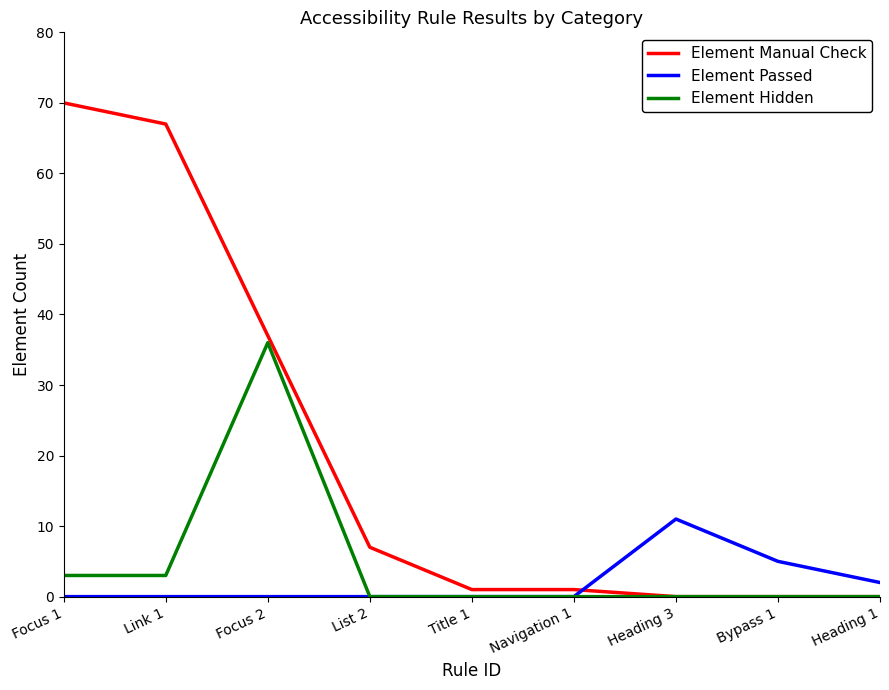

Rank the series by their maximum value, from lowest to highest.

Element Passed, Element Hidden, Element Manual Check